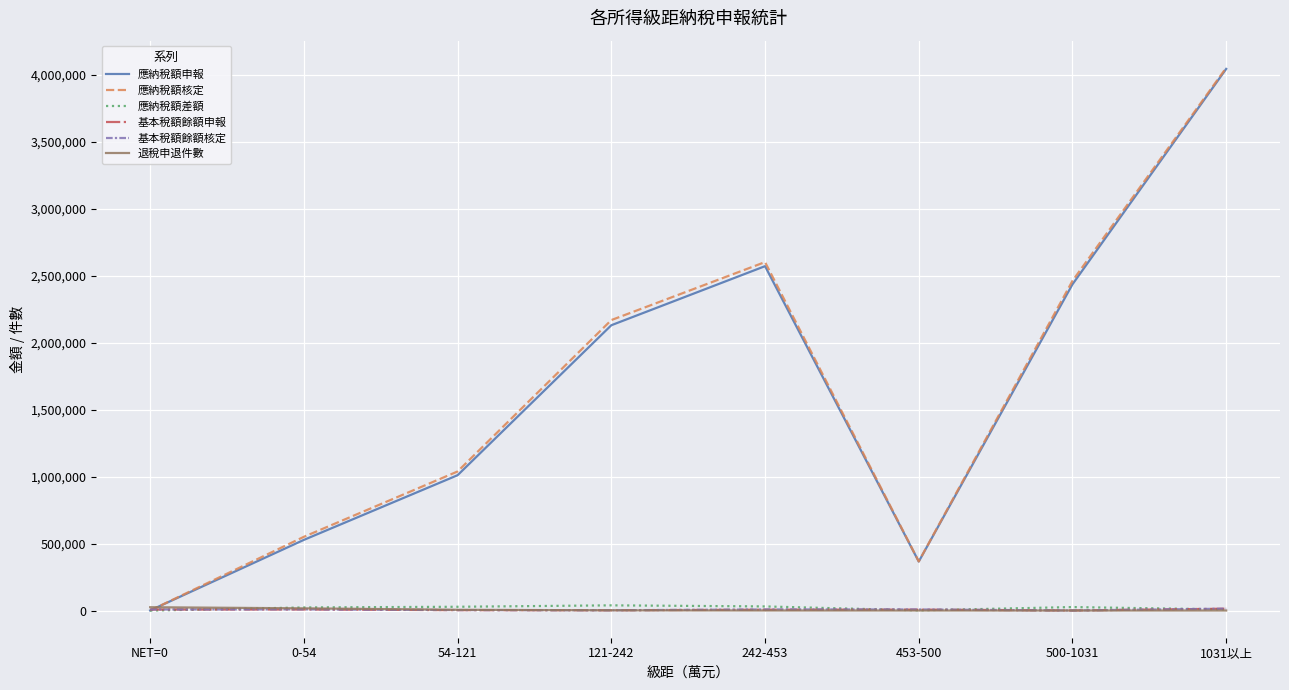

Which series has the widest spread of values?

應納稅額核定